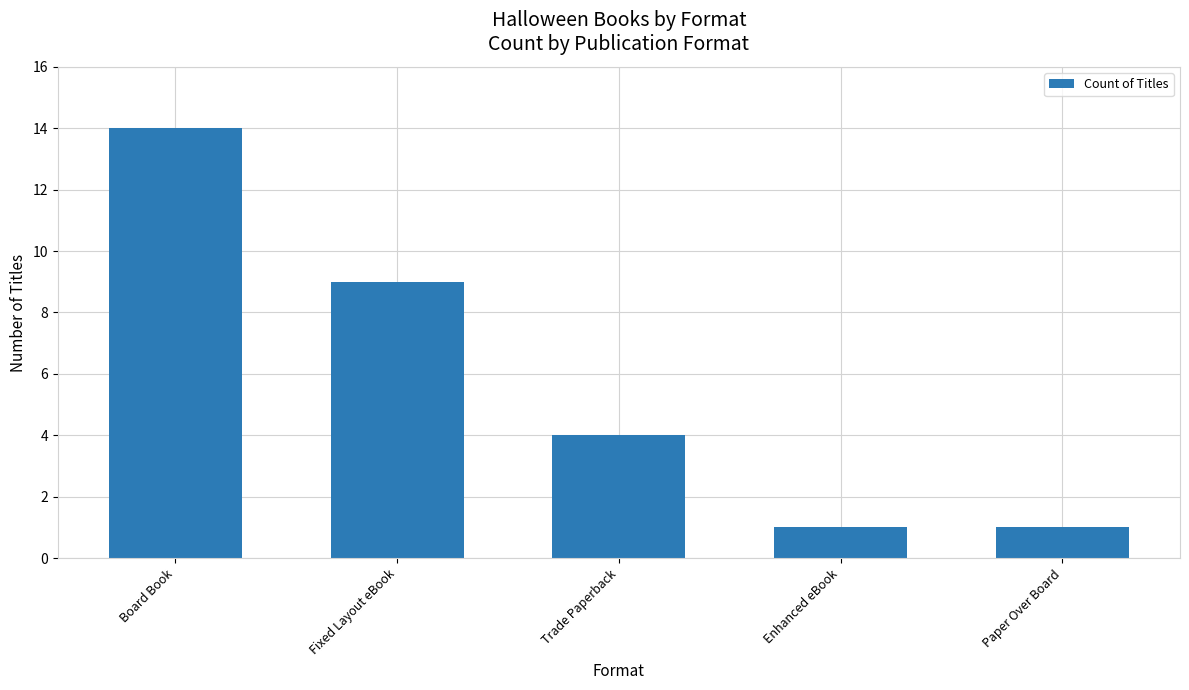

The chart shows a value of 16 at Fixed Layout eBook. True or false?

False